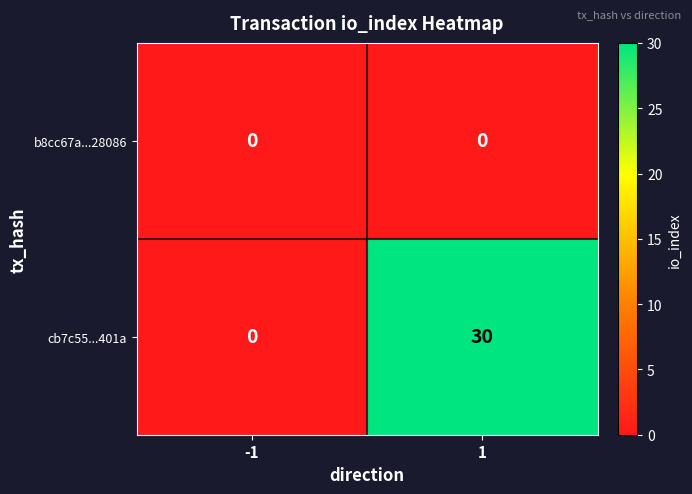

At how many categories does at least one series exceed 10?

1